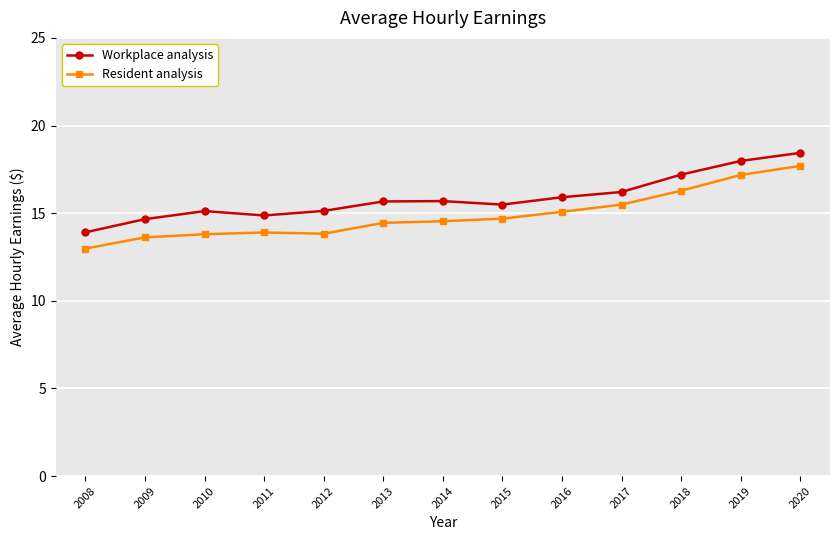

List the series in order of their overall mean, highest first.

Workplace analysis, Resident analysis